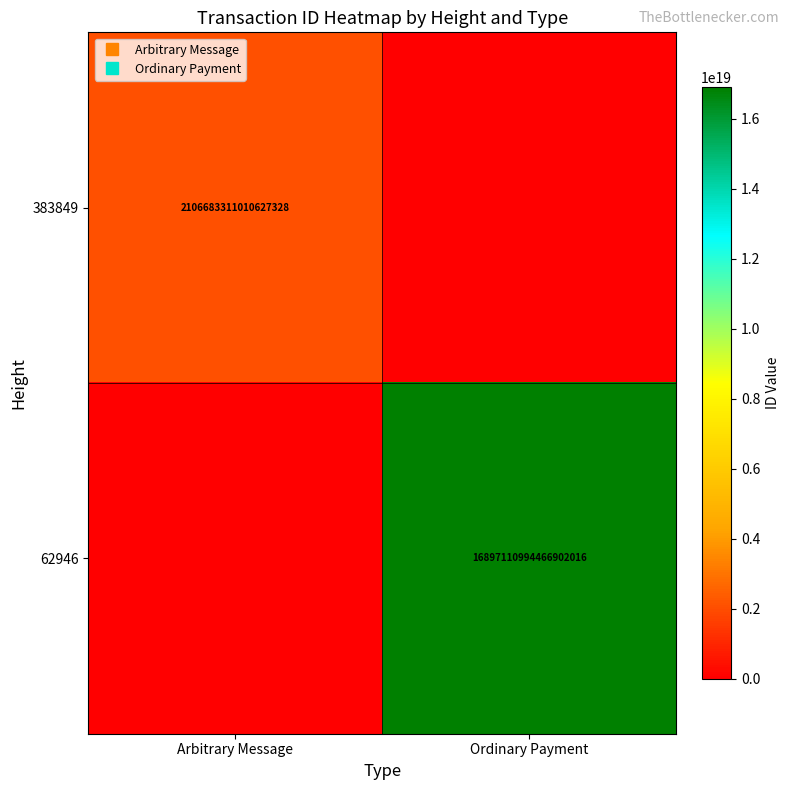

How many data points does each series have?

2